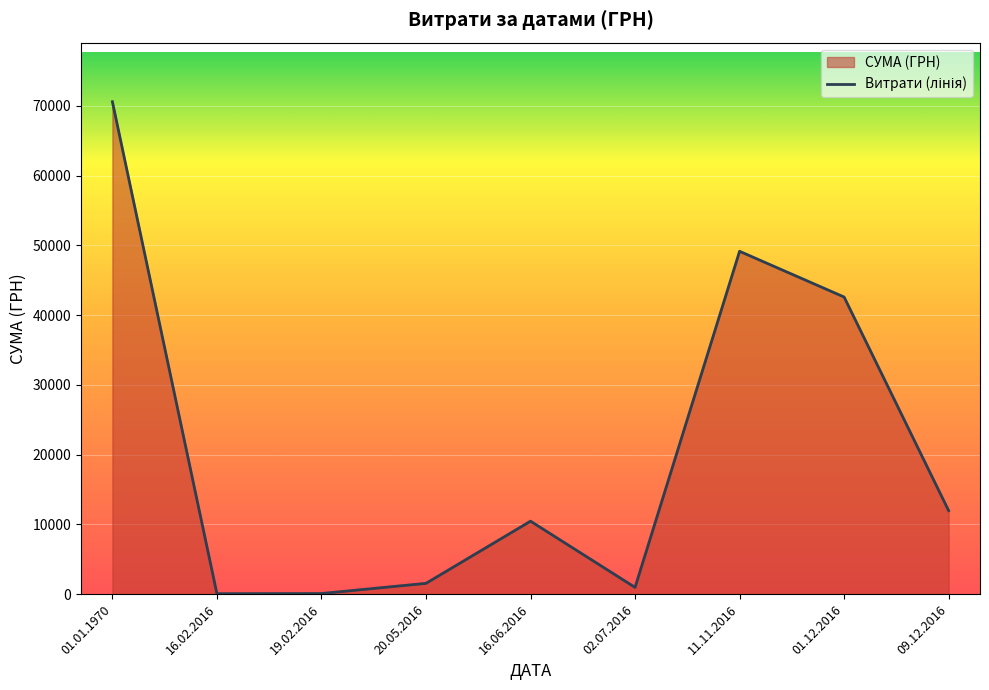

What is the value of the 7th point from the left?

49140.0